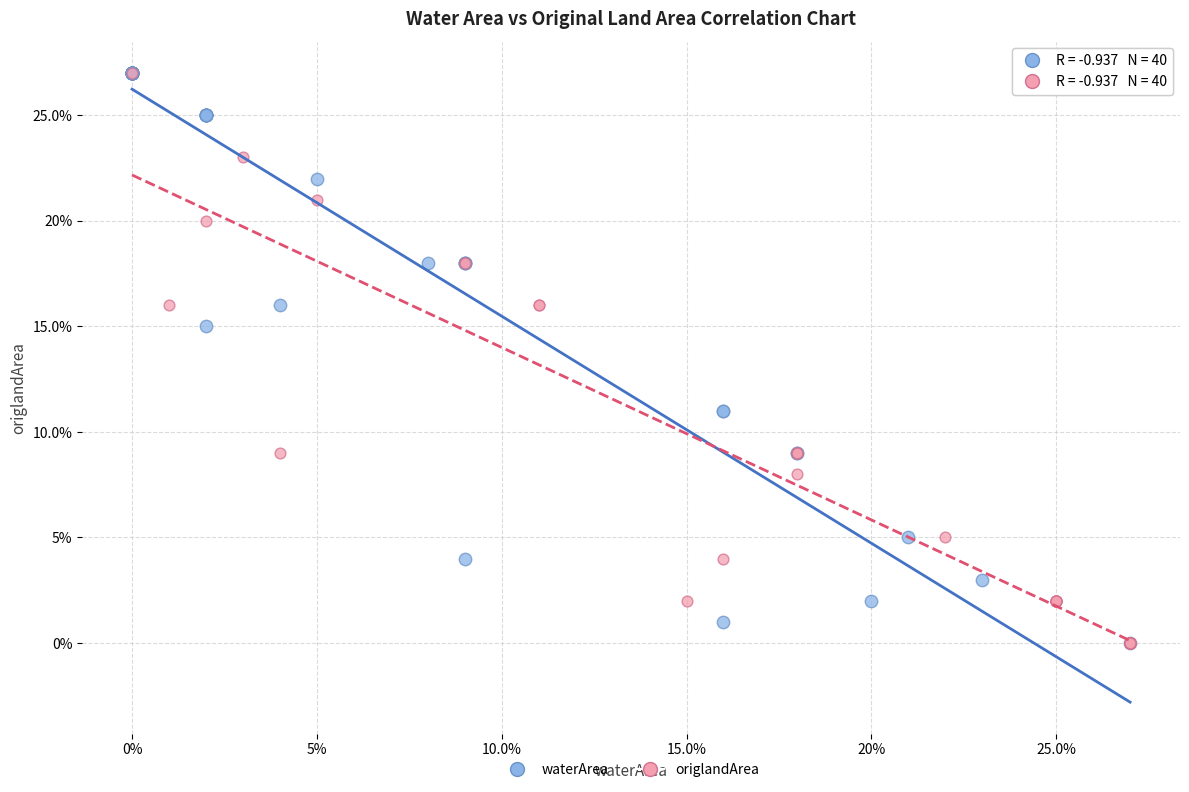

What are all the series names shown in the legend?

waterArea, origlandArea